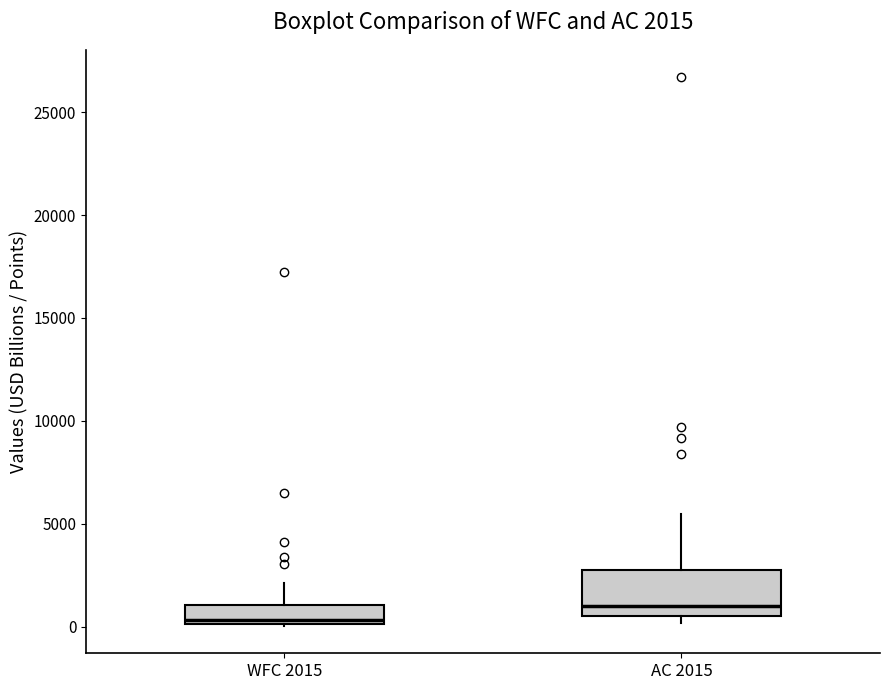

Which box has the lowest median line?

WFC 2015